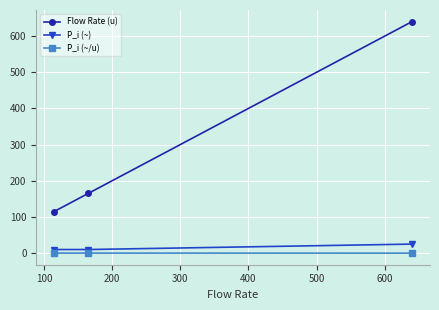

Count the number of categories in the chart.

3